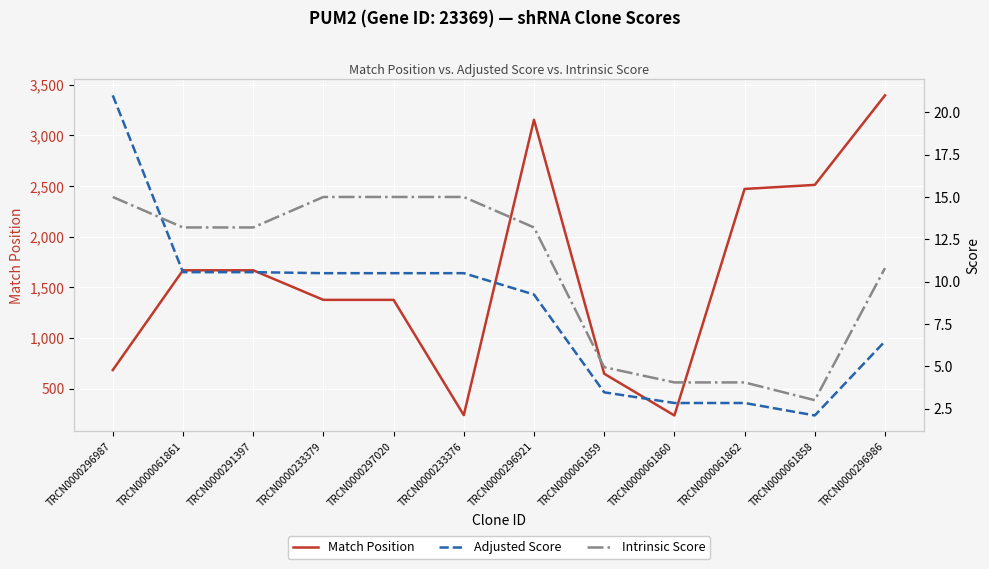

What is the difference between the highest and lowest values at TRCN0000291397?

1658.4